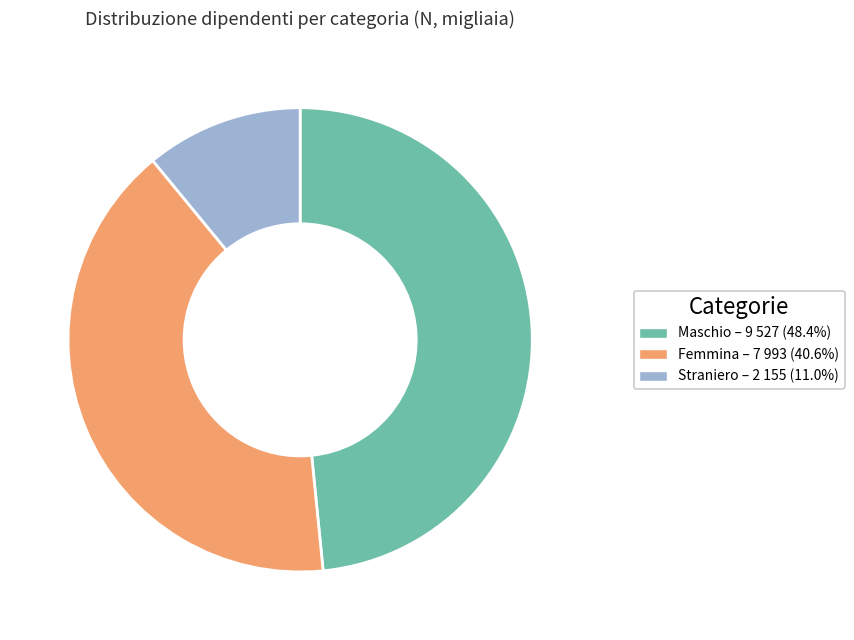

Is there any slice that represents more than half of the pie?

No